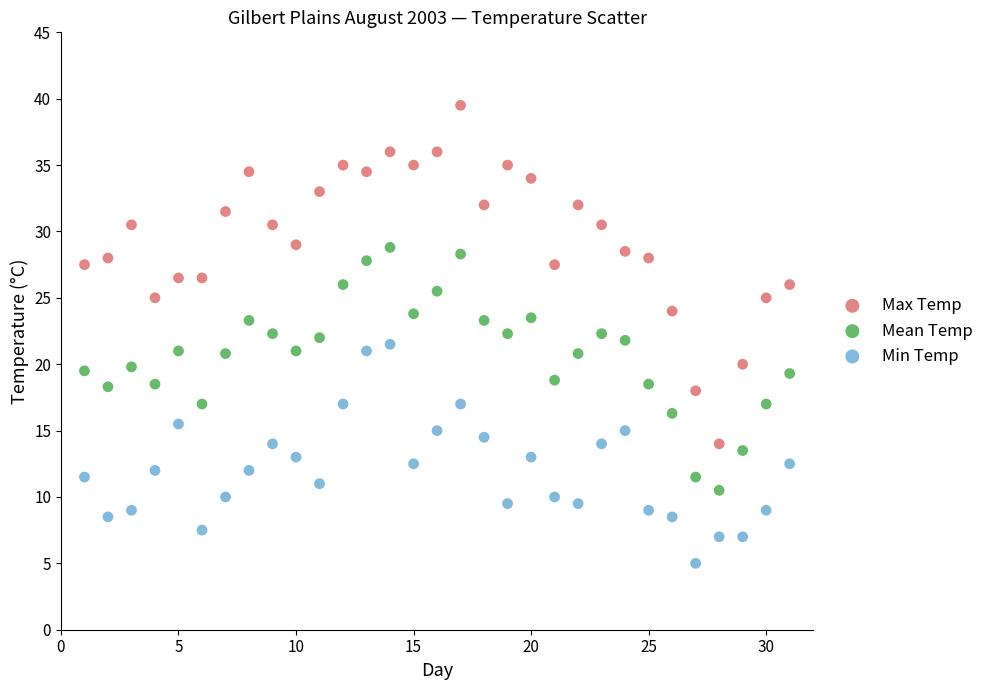

Which series reaches the maximum Y coordinate?

Max Temp